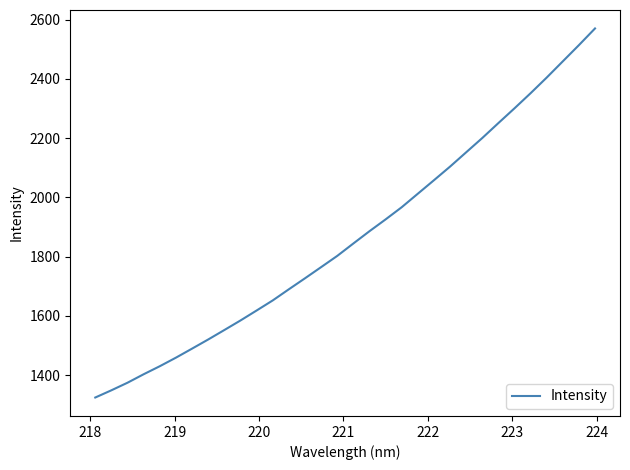

What is the difference between the maximum and minimum values?

1246.0